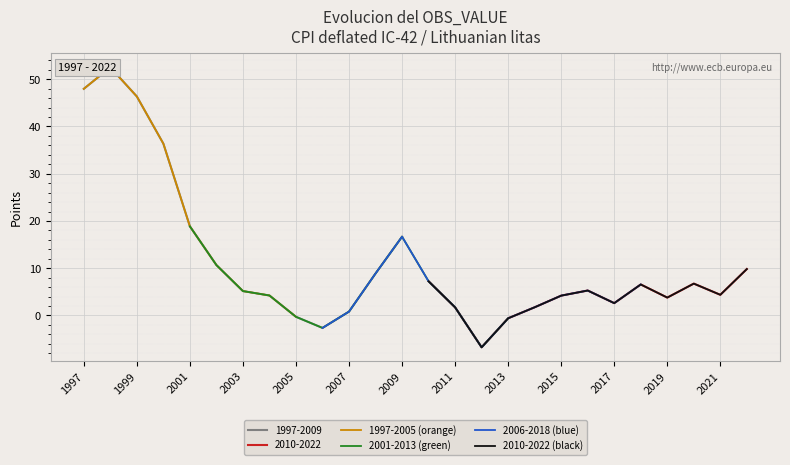

Reading left to right, extract all data points from this chart.

1997=48.0	1998=52.5	1999=46.3	2000=36.4	2001=18.9	2002=10.7	2003=5.2	2004=4.2	2005=-0.3	2006=-2.6	2007=0.8	2008=8.9	2009=16.7	2010=7.2	2011=1.7	2012=-6.7	2013=-0.6	2014=1.7	2015=4.2	2016=5.3	2017=2.6	2018=6.6	2019=3.8	2020=6.7	2021=4.4	2022=9.8